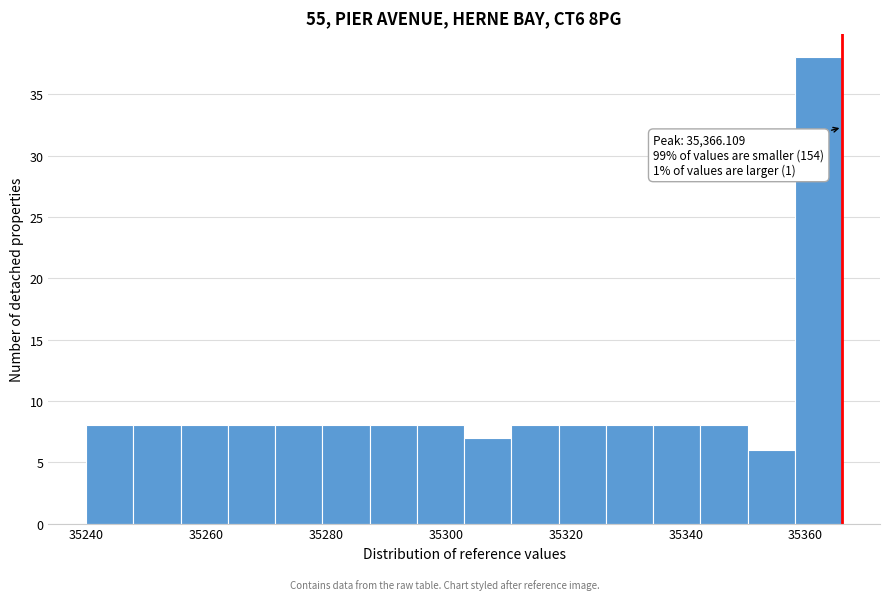

Around what value on the x-axis is the tallest bar? Give the approximate position of its centre, as read against the axis.

35362